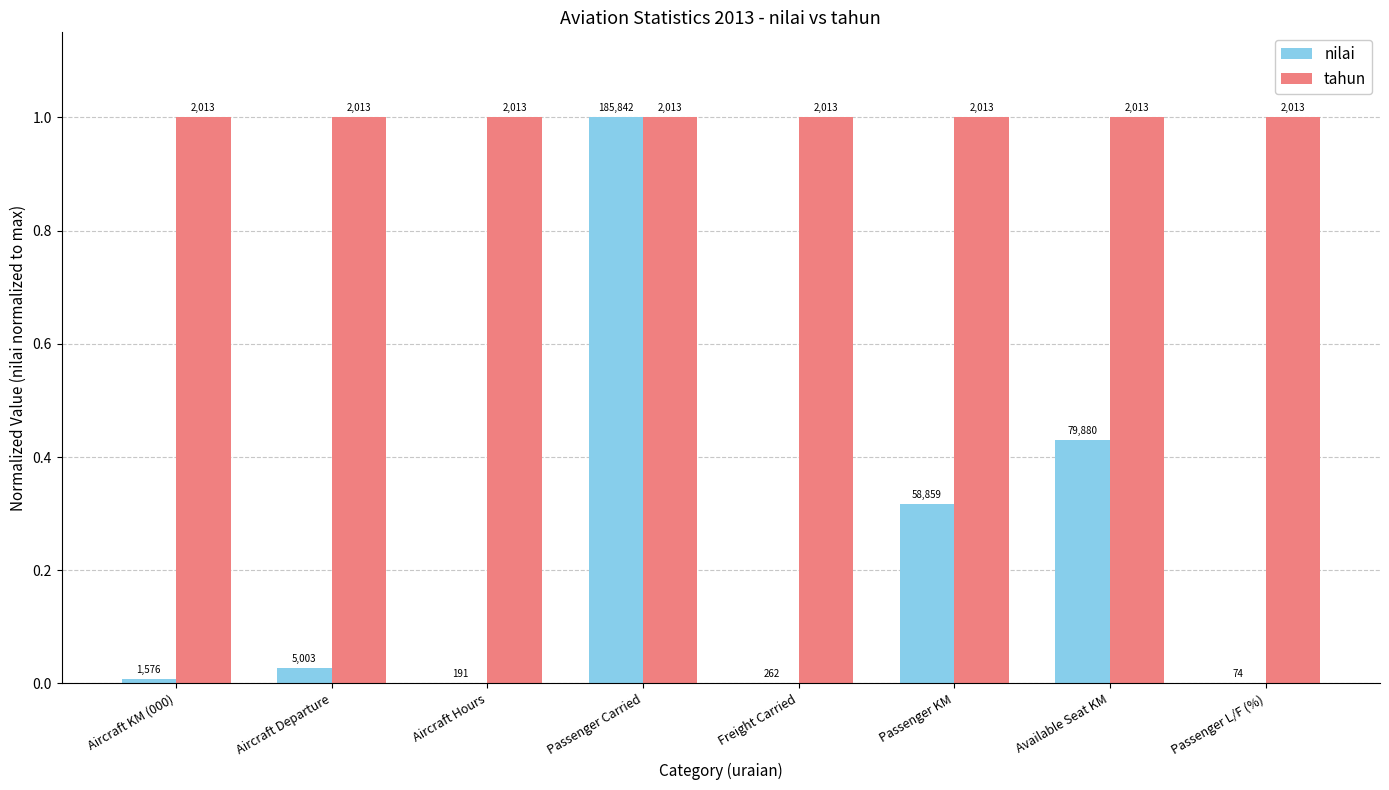

What are all the series names shown in the legend?

nilai, tahun